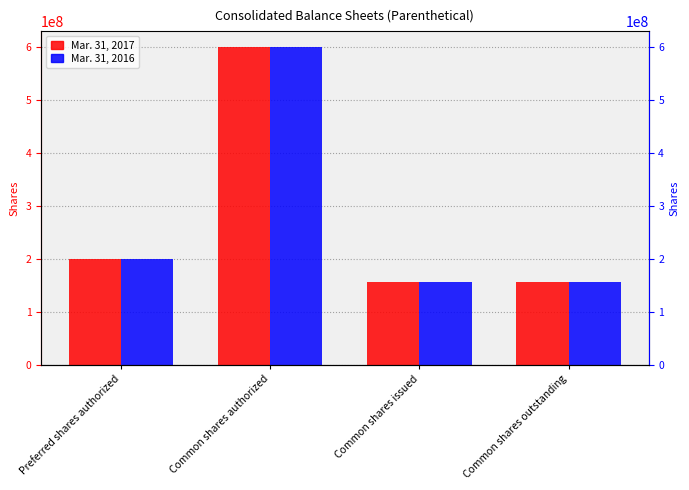

Reading left to right, extract all data points from this chart.

Mar. 31, 2017: Preferred shares authorized=200000000	Common shares authorized=600000000	Common shares issued=155560000	Common shares outstanding=155560000
Mar. 31, 2016: Preferred shares authorized=200000000	Common shares authorized=600000000	Common shares issued=155560000	Common shares outstanding=155560000